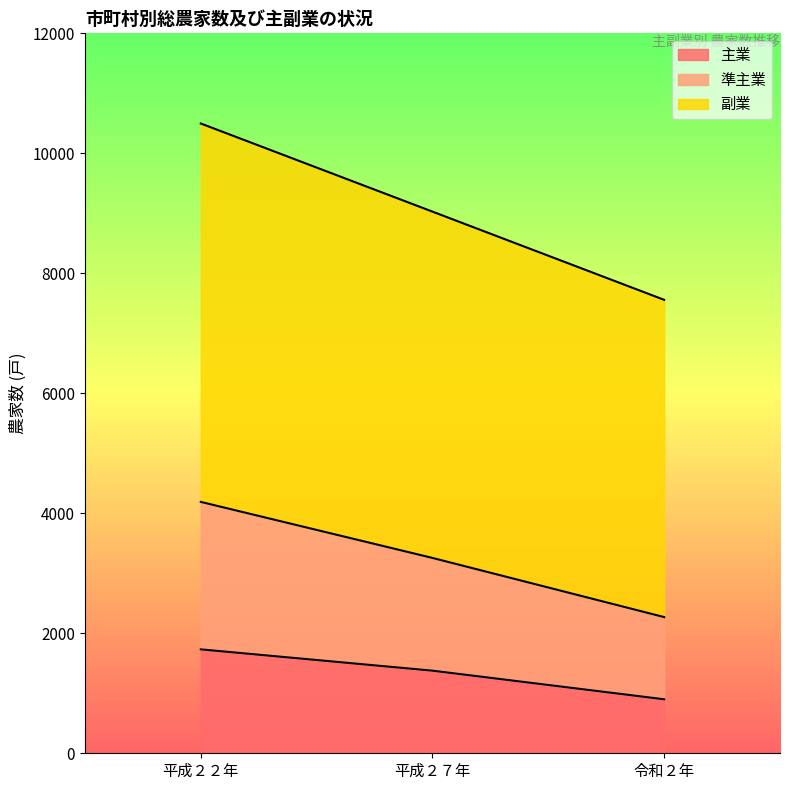

List the labels in order of 準主業 value, largest first.

平成２２年, 平成２７年, 令和２年